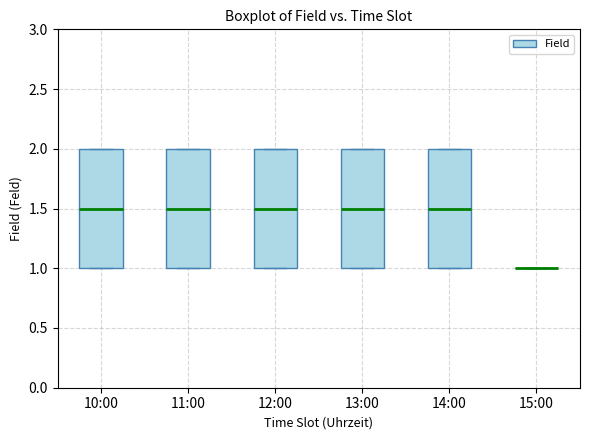

Where is the lower edge of the box for 12:00 on the y-axis? The values are not printed on the chart, so give them approximately, as read against the axis.

1.0